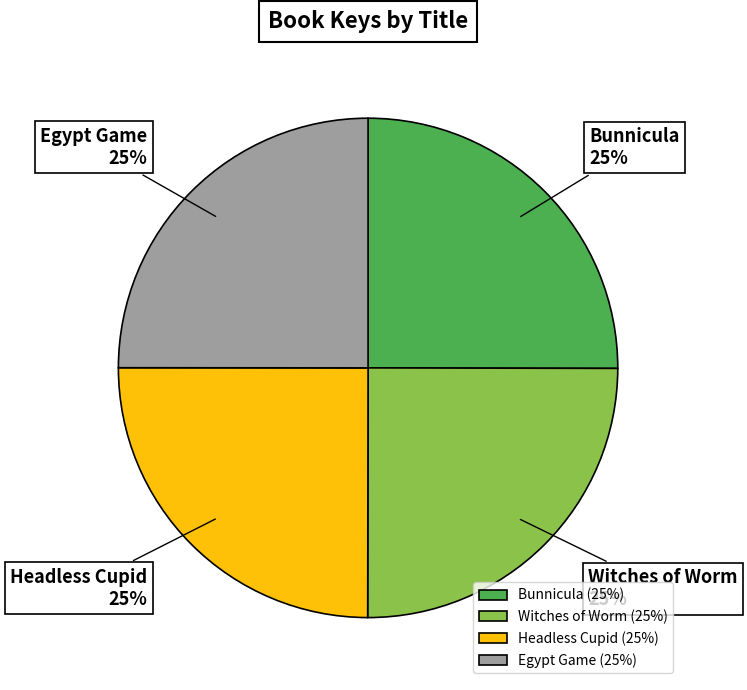

To the nearest percent, what is the average slice percentage?

25%